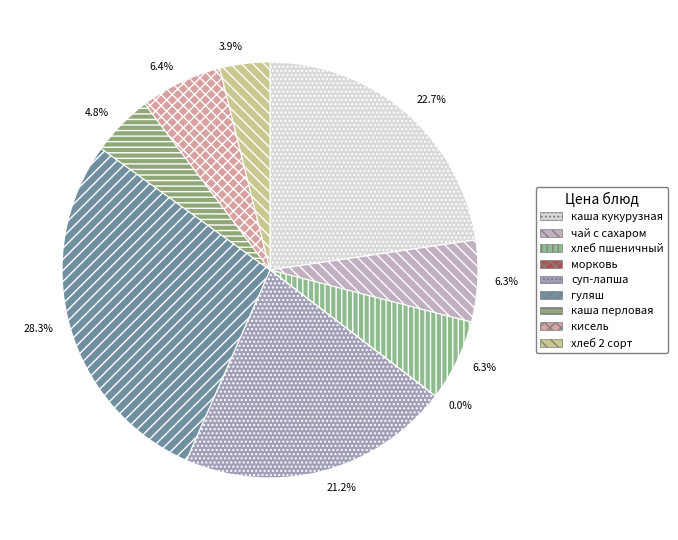

How many slices are in this pie chart?

9